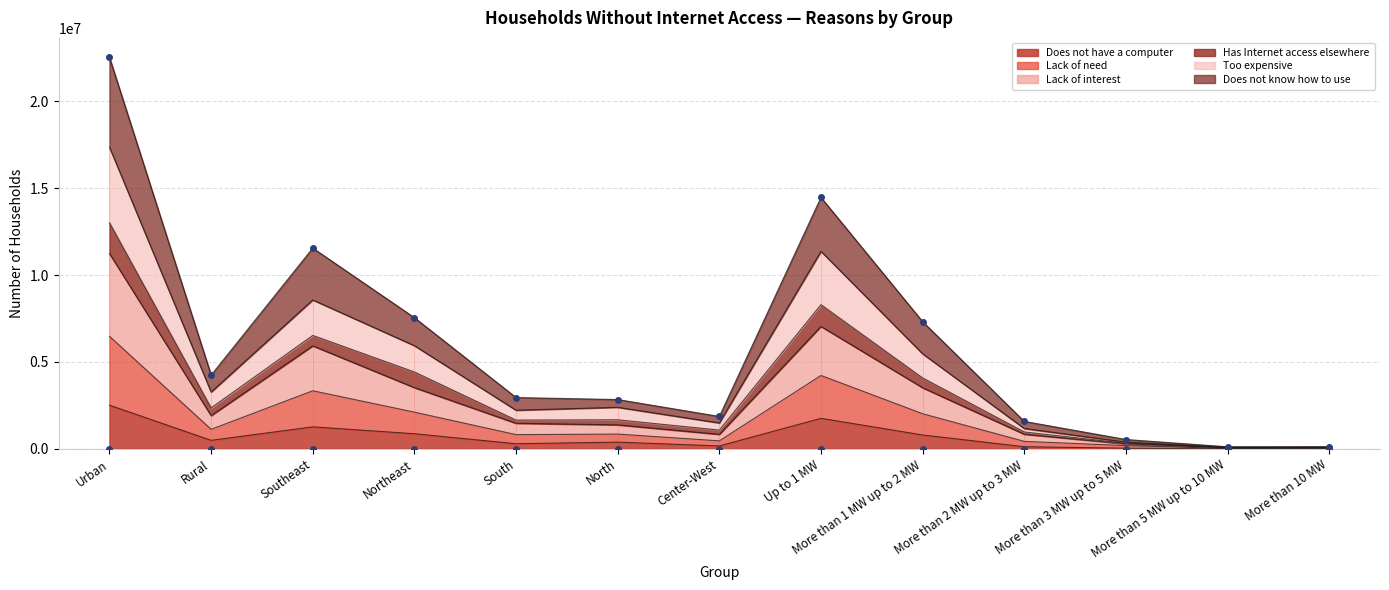

Where is the first local maximum for Lack of interest?

Southeast